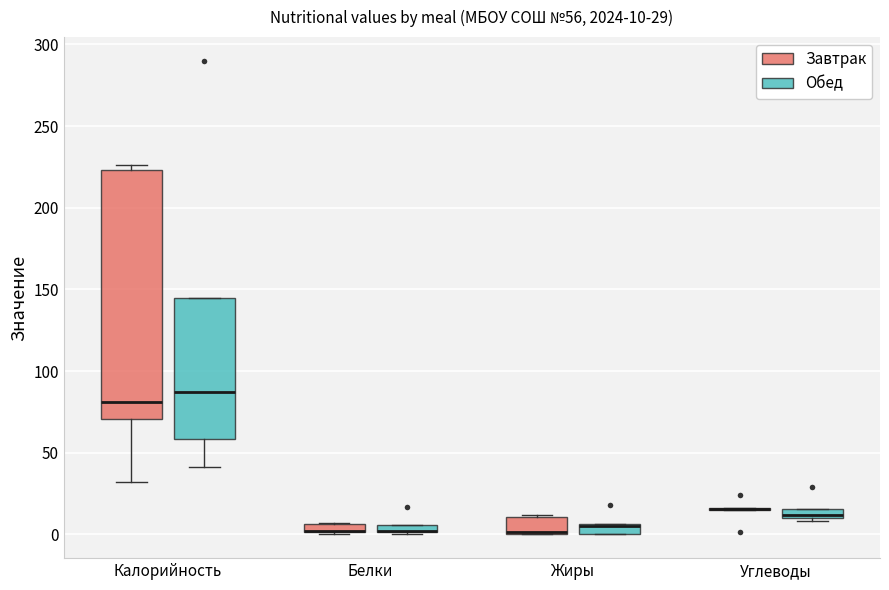

Comparing the boxes themselves (not the whiskers), which one is the tallest?

Калорийность (Завтрак)